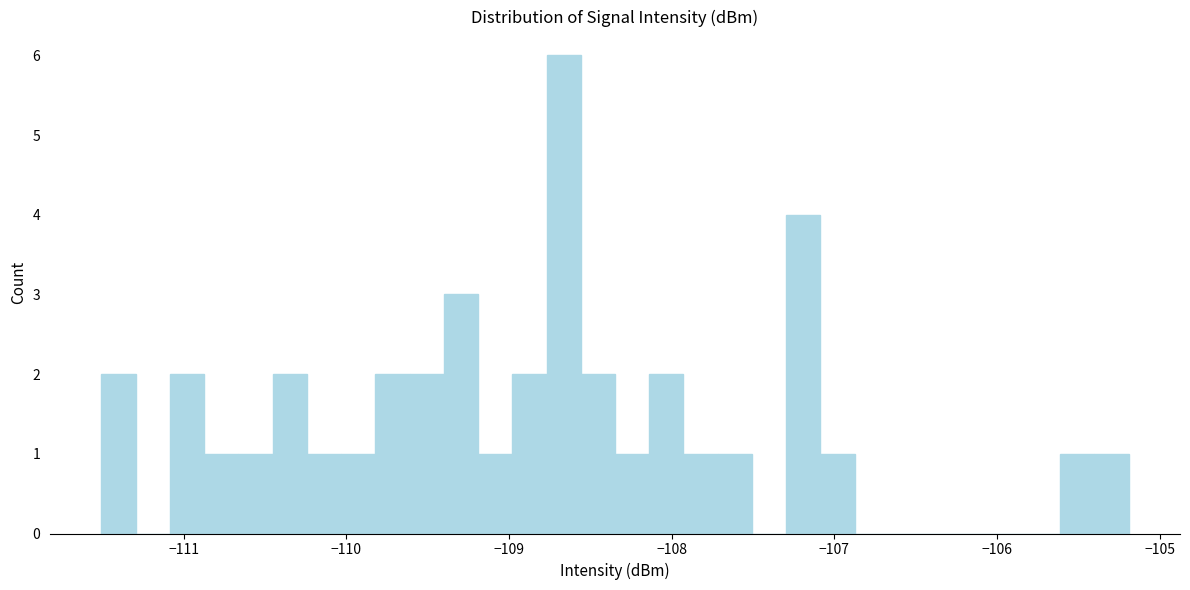

Around what value on the x-axis is the tallest bar? Give the approximate position of its centre, as read against the axis.

-108.7